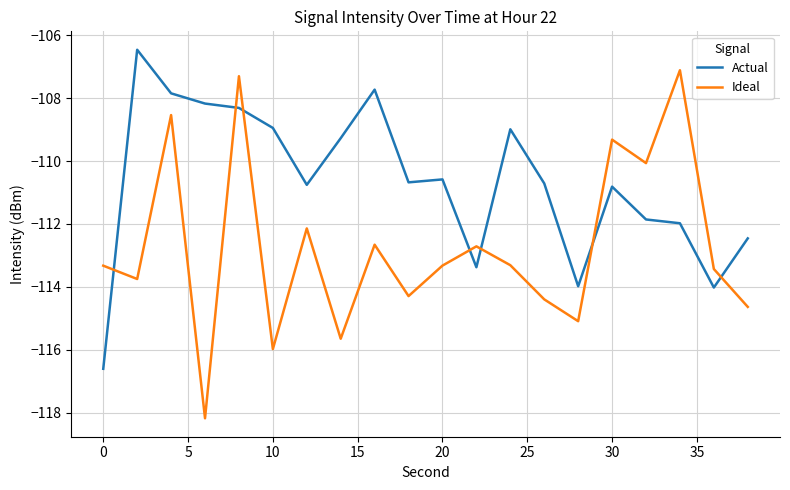

Which series has the largest total across all categories?

Actual